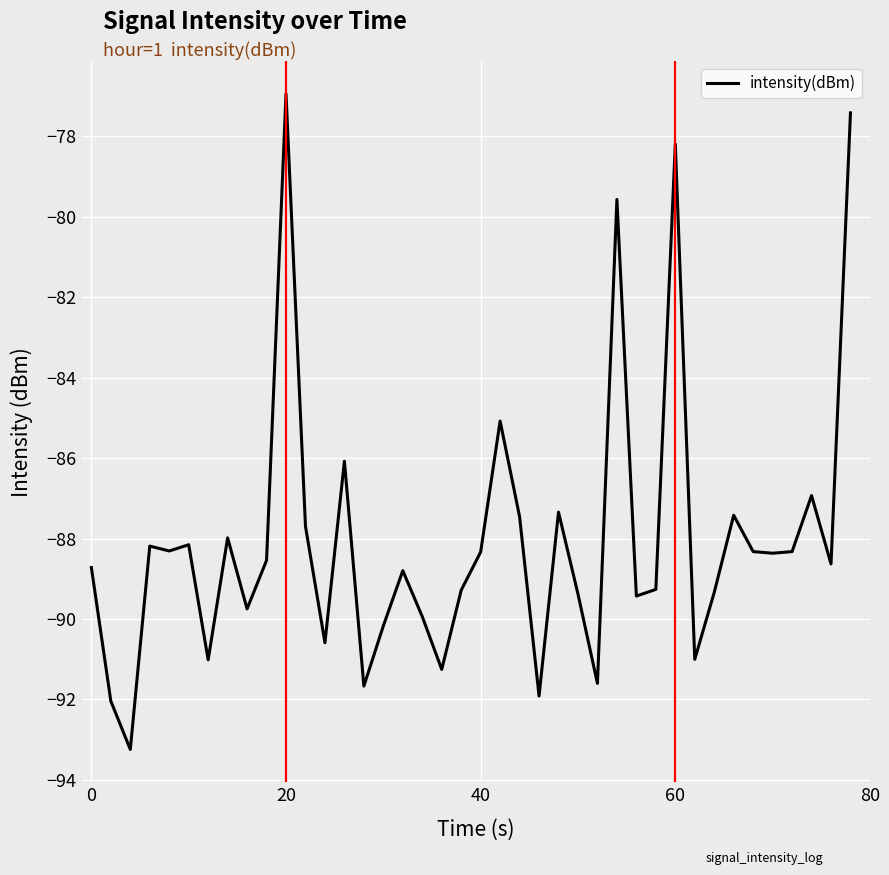

How many lines are shown in the chart?

1